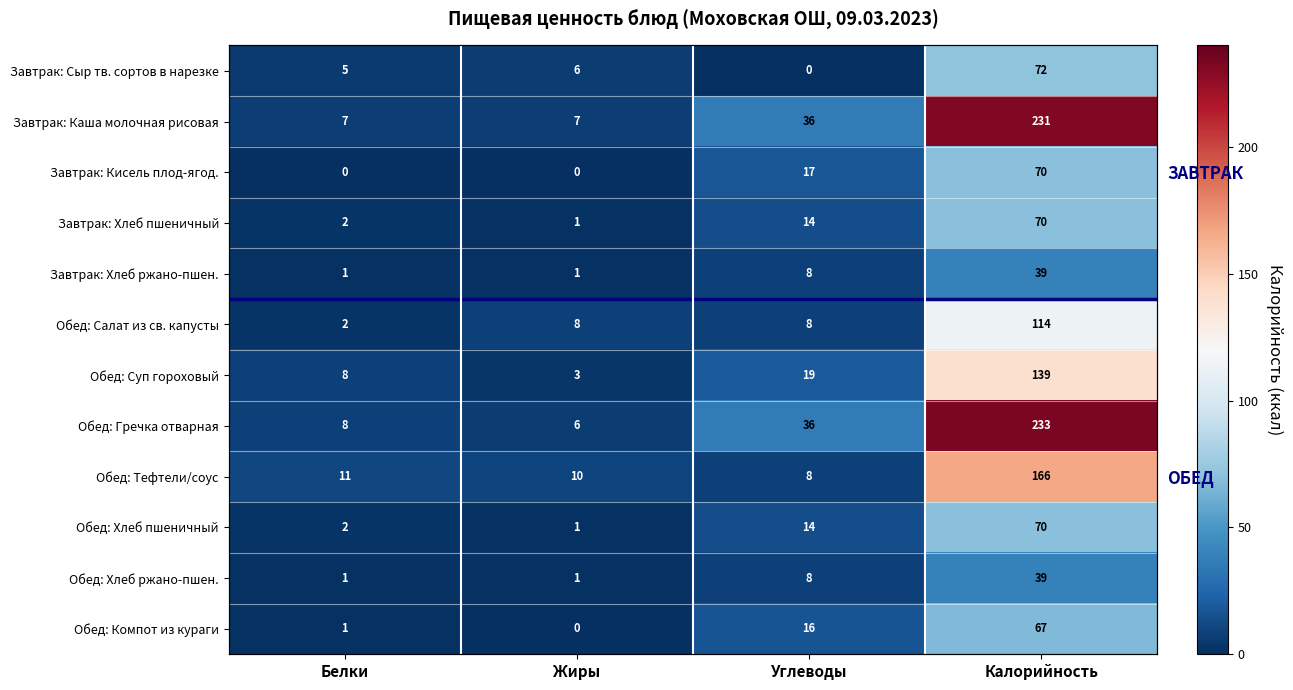

What is the total value across all series at Калорийность?

1310